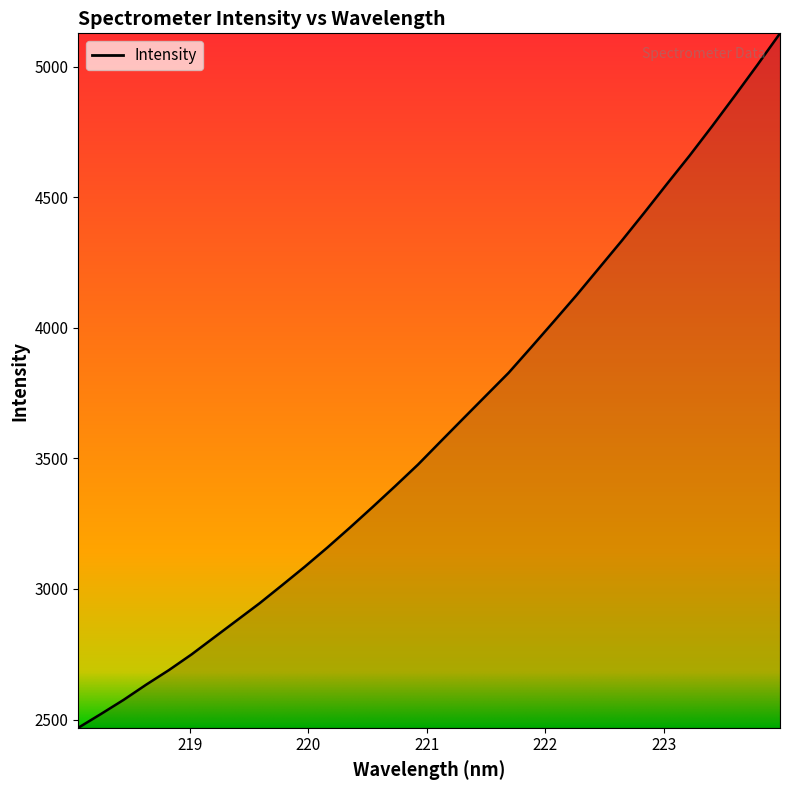

What is the smallest value displayed?

2468.6